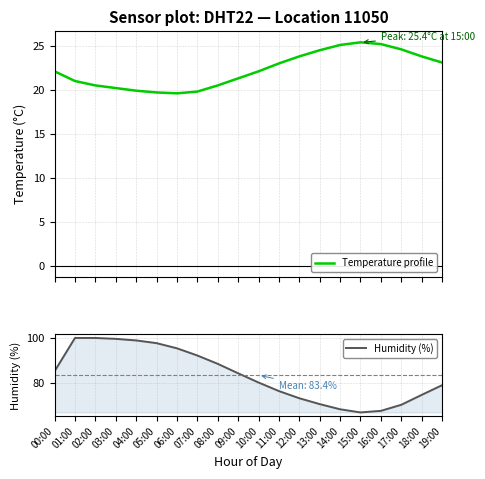

What is the sum of the Temperature profile values at 16:00 and 13:00?

49.7